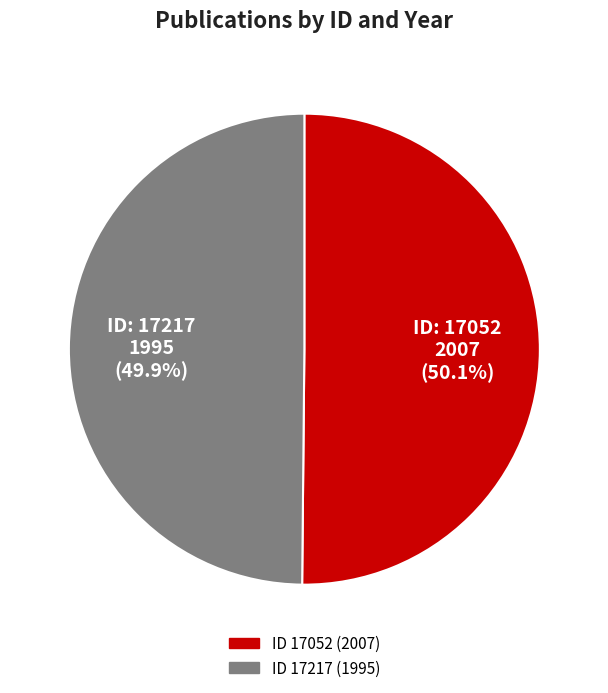

How many segments does this pie chart have?

2